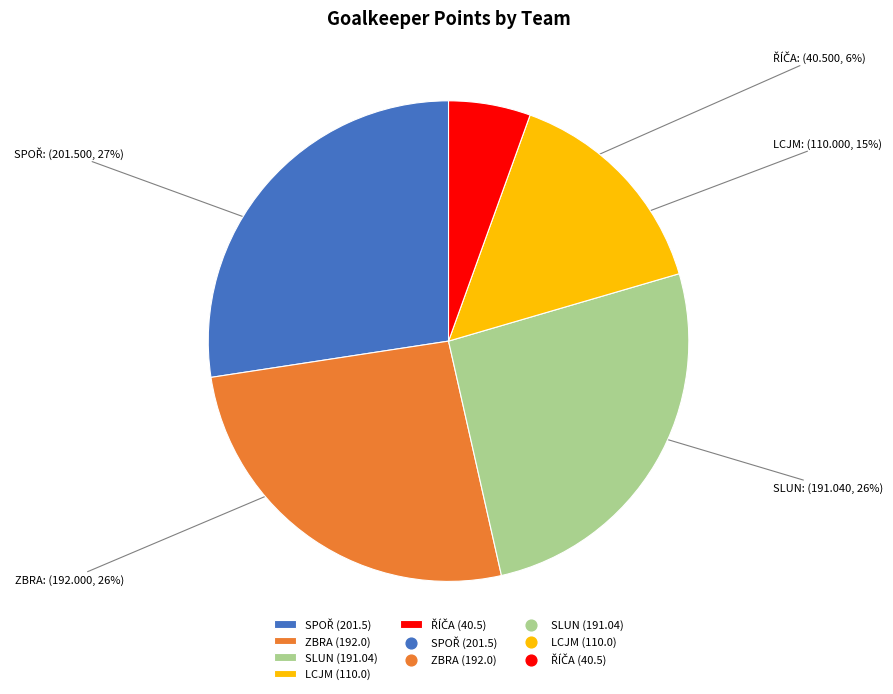

To the nearest percent, what is the average slice percentage?

20%